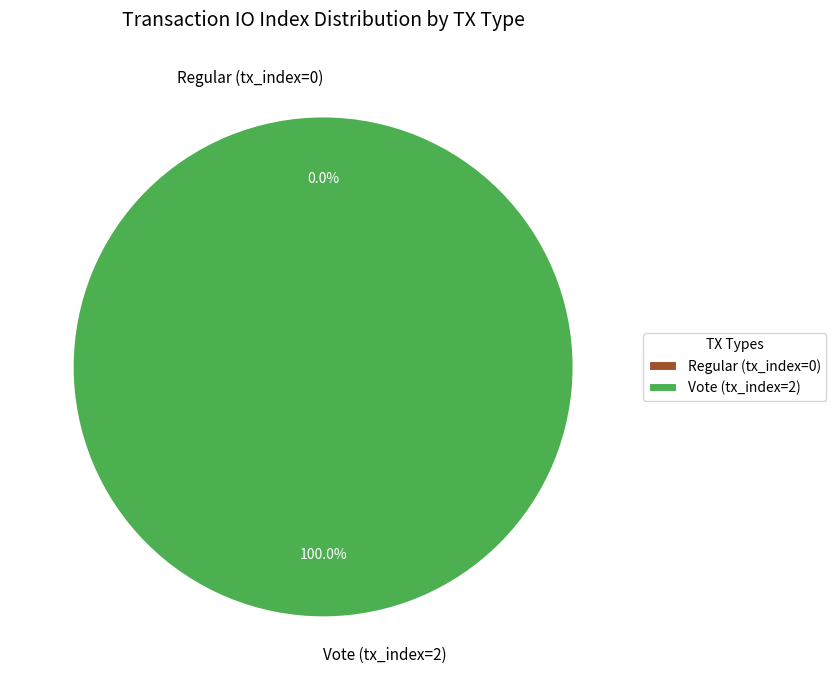

What is the change in value from Regular (tx_index=0) to Vote (tx_index=2)?

+2